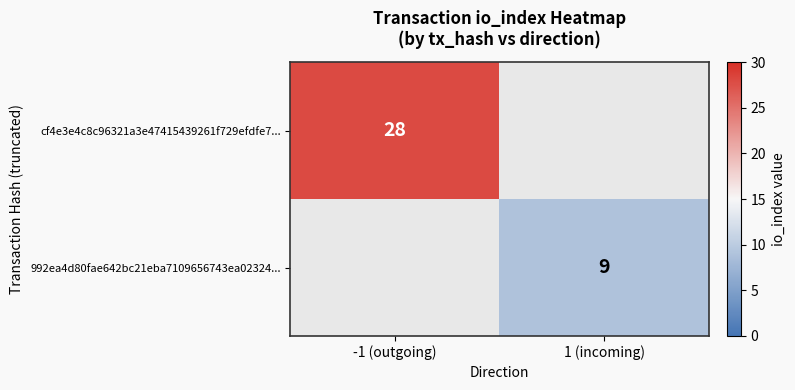

Count the number of data series in this chart.

2